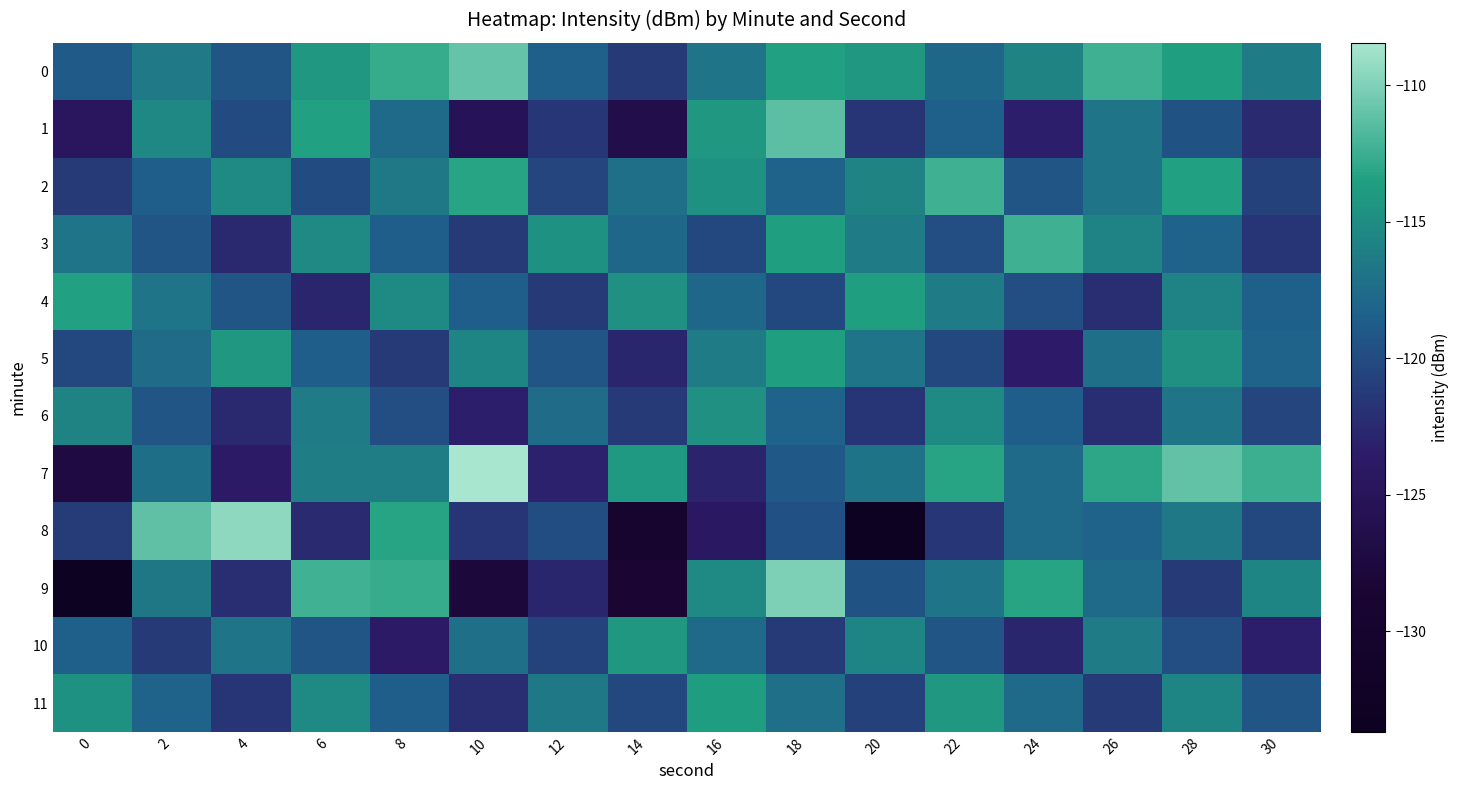

Count the number of data series in this chart.

12